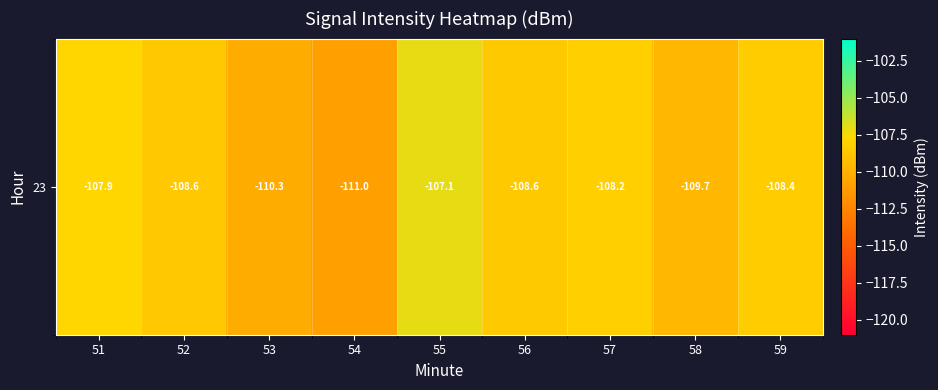

List the labels in order of value, largest first.

55, 51, 57, 59, 56, 52, 58, 53, 54